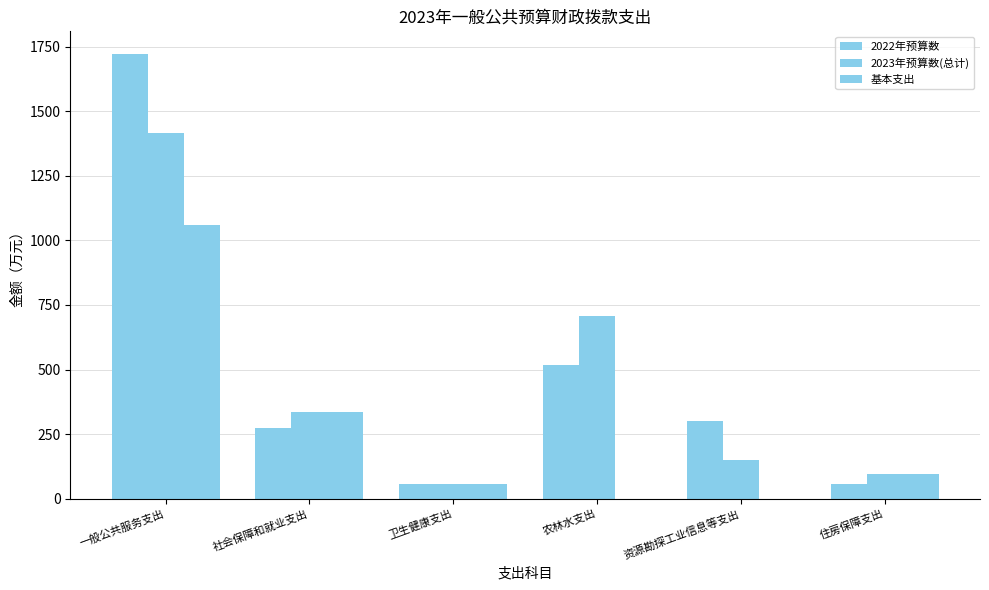

How many distinct data groups are displayed?

3